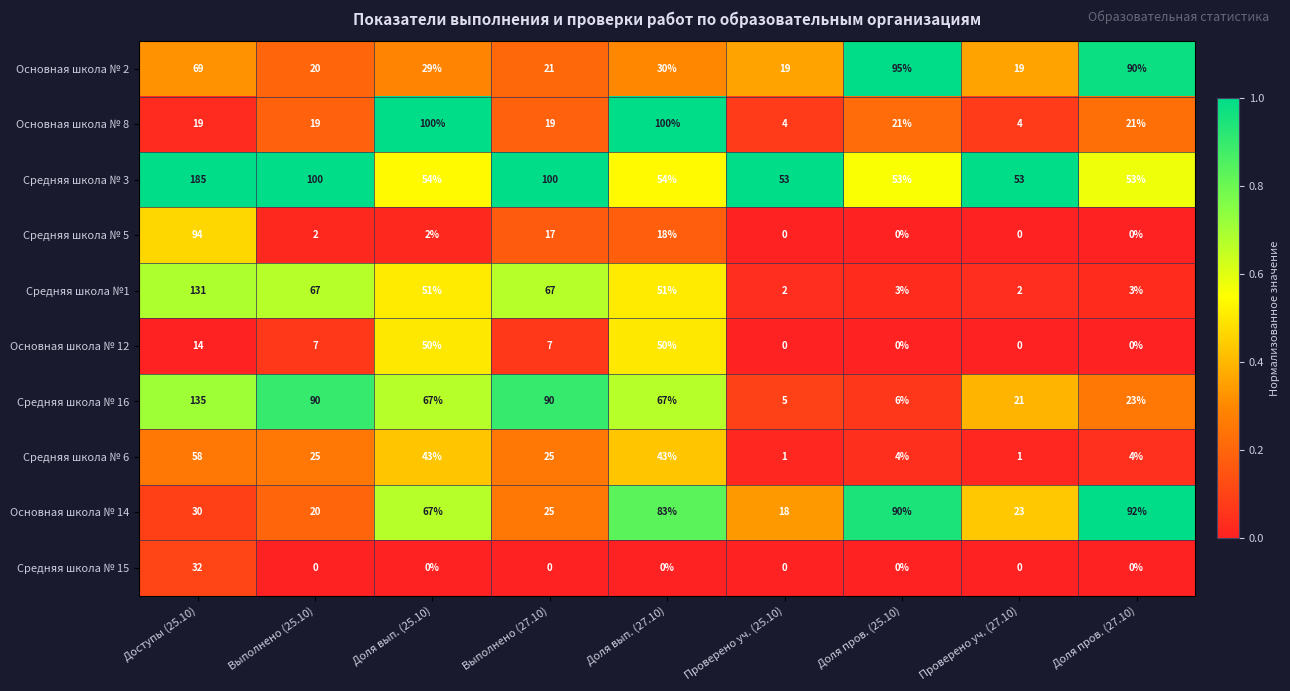

Rank the series by their maximum value, from highest to lowest.

Средняя школа № 3, Средняя школа № 16, Средняя школа №1, Основная школа № 8, Основная школа № 2, Средняя школа № 5, Основная школа № 14, Средняя школа № 6, Основная школа № 12, Средняя школа № 15